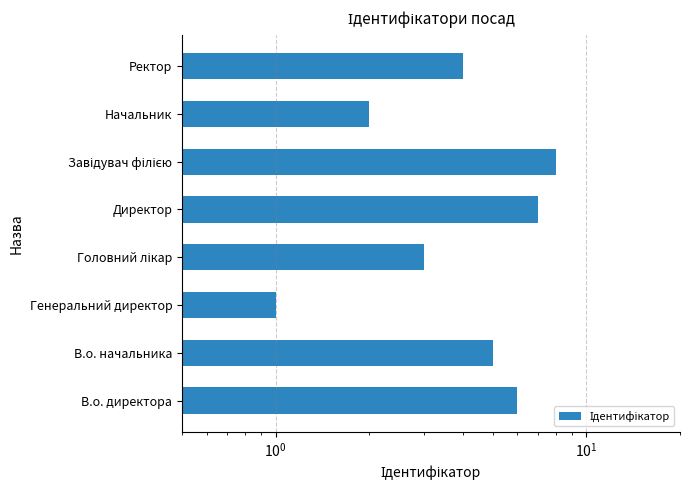

What is the difference between the second highest and minimum values?

6